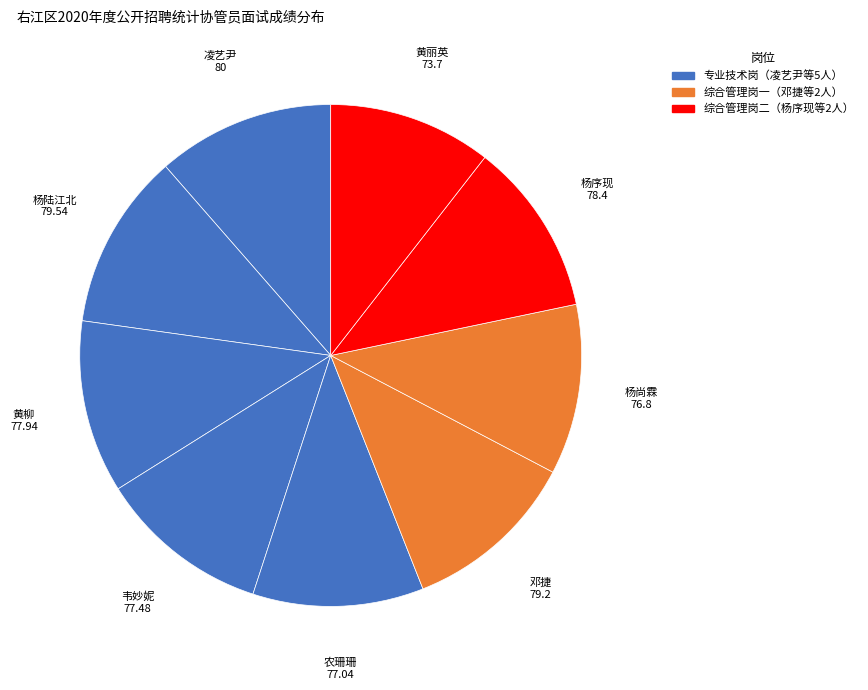

Combined, do 韦妙妮 and 邓捷 account for over 50%?

No